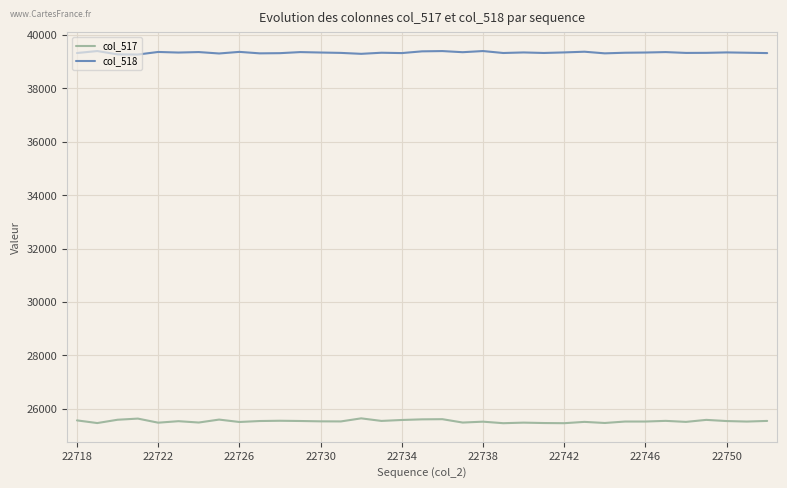

Rank the series by their average value, from highest to lowest.

col_518, col_517